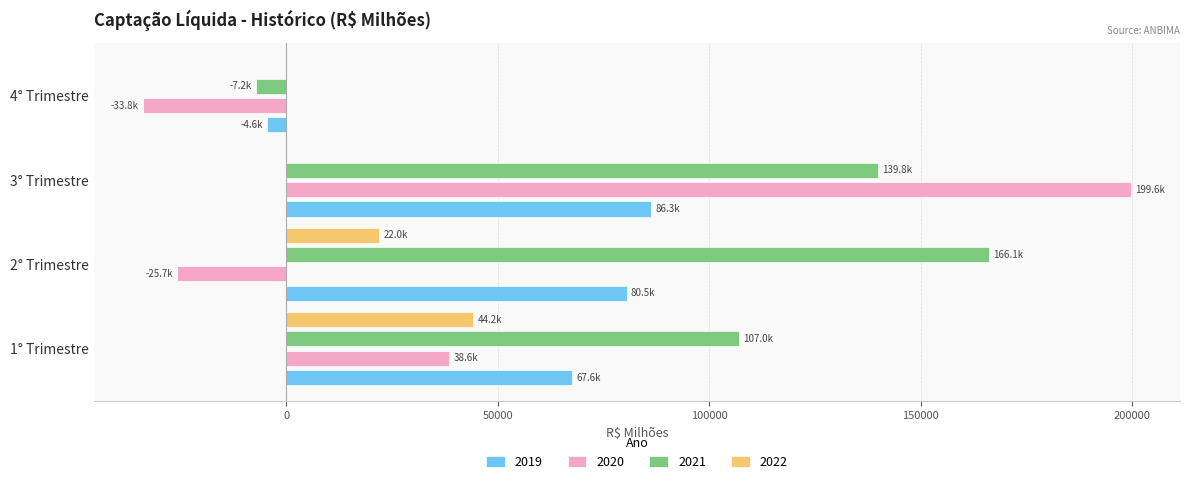

How many data points does each series have?

4